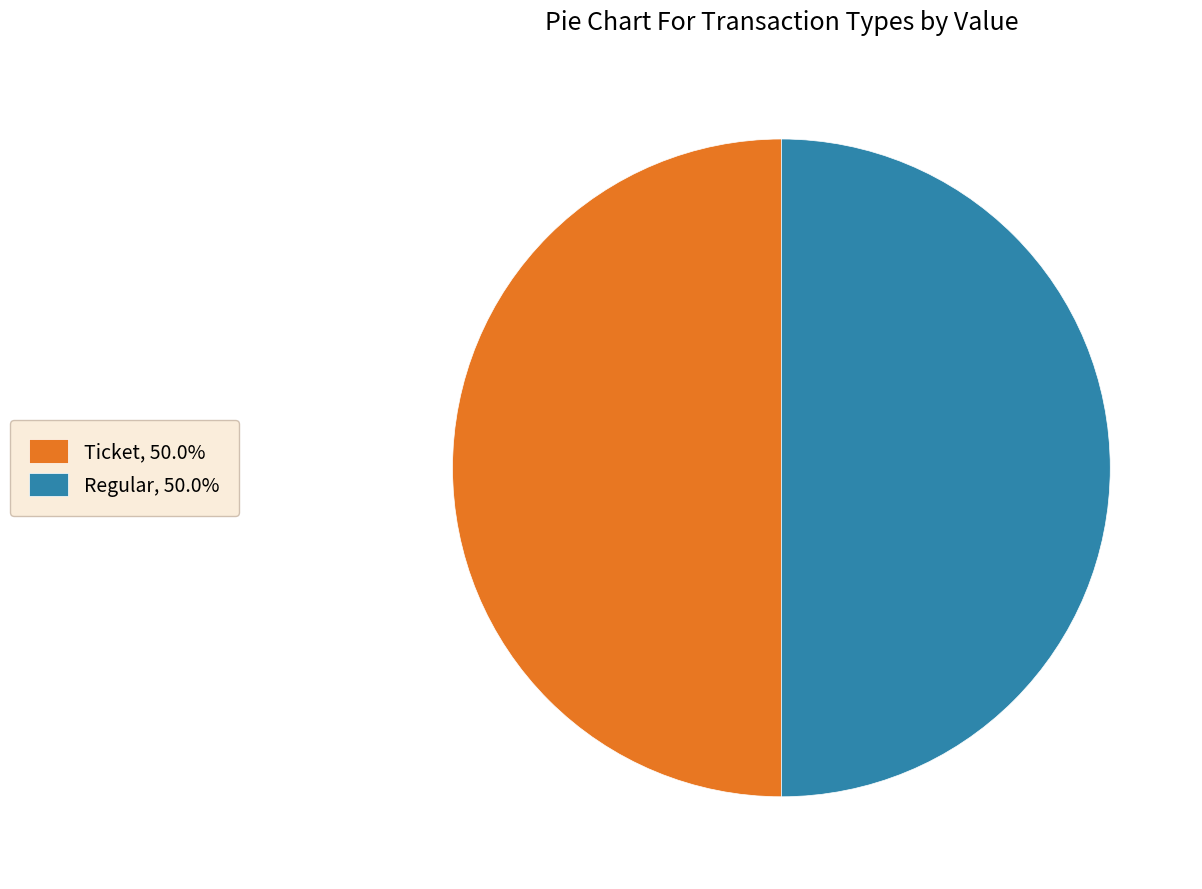

Combined, do Regular, 50.0% and Ticket, 50.0% account for over 50%?

Yes